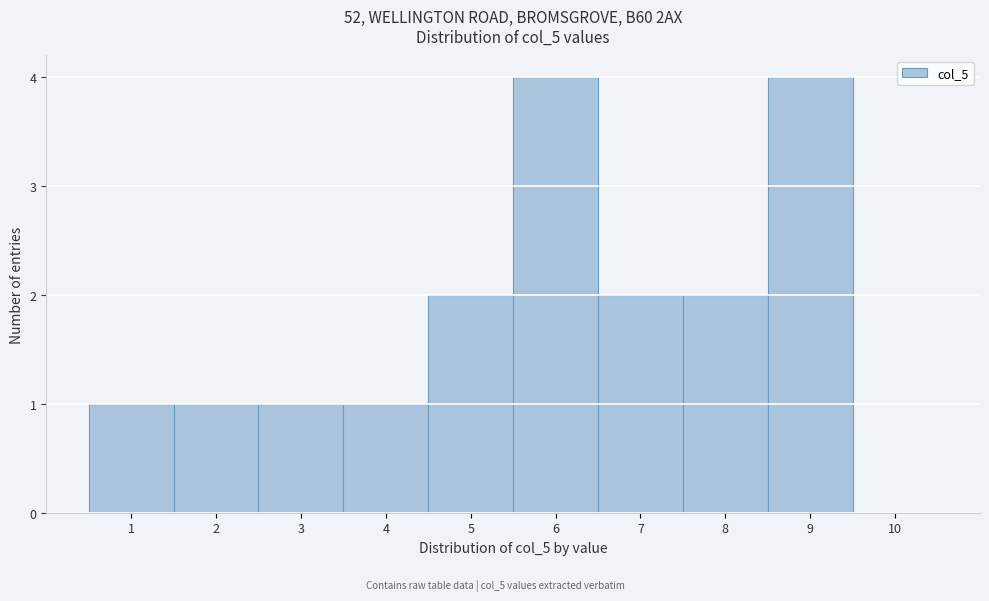

Reading left to right, list every bar in this chart as the range it spans on the x-axis followed by its height. The values are not printed on the chart, so give them approximately, as read against the axis.

0.5 to 1.5: 1
1.5 to 2.5: 1
2.5 to 3.5: 1
3.5 to 4.5: 1
4.5 to 5.5: 2
5.5 to 6.5: 4
6.5 to 7.5: 2
7.5 to 8.5: 2
8.5 to 9.5: 4
9.5 to 10.5: 0